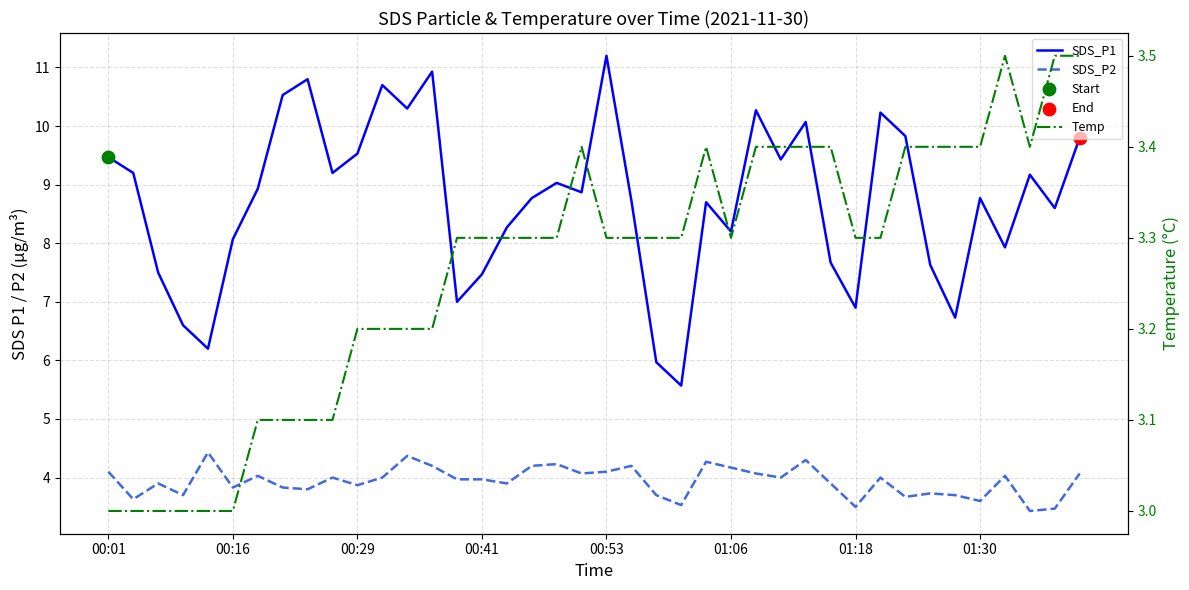

What are all the series names shown in the legend?

SDS_P1, SDS_P2, Temp